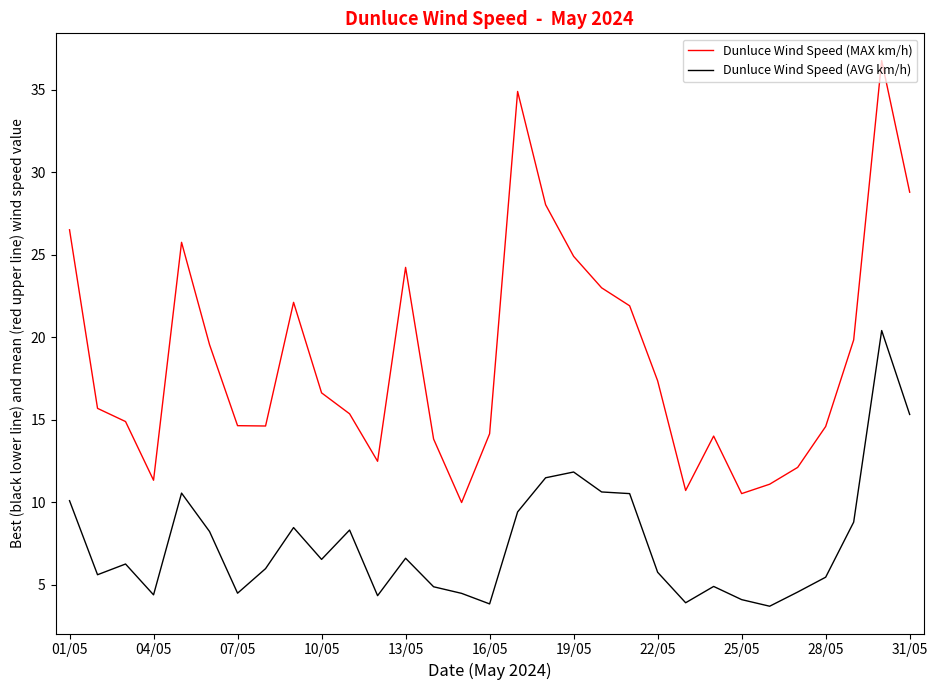

List the series in order of their peak value, lowest first.

Dunluce Wind Speed (AVG km/h), Dunluce Wind Speed (MAX km/h)